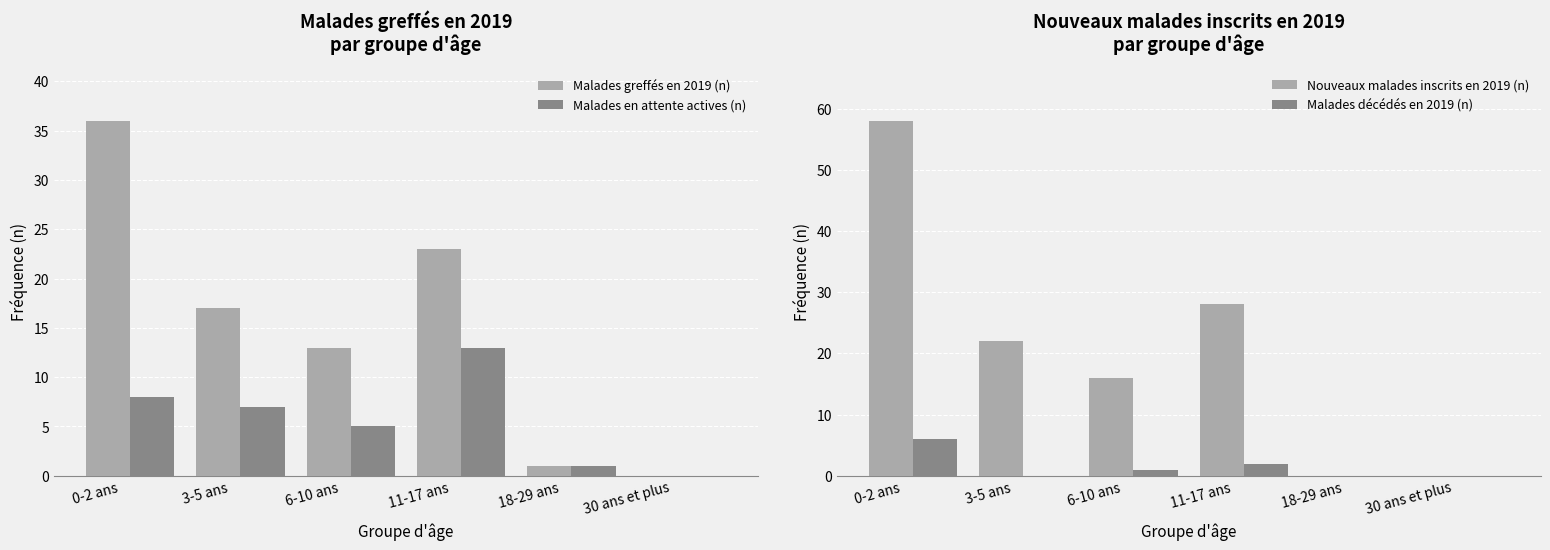

Where does the Malades décédés en 2019 (n) series first go above 1?

0-2 ans